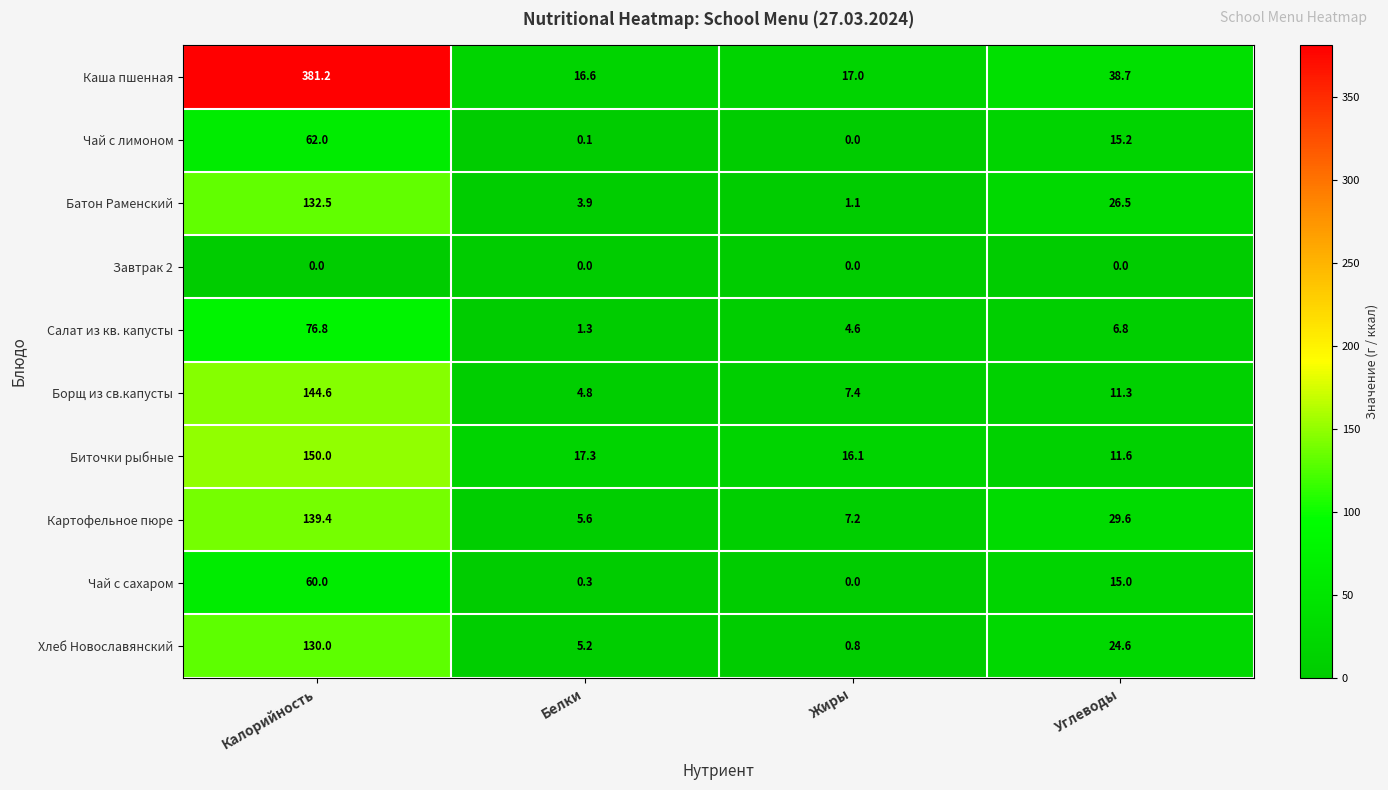

Is it true that Салат из кв. капусты equals 1.3 at Белки?

True